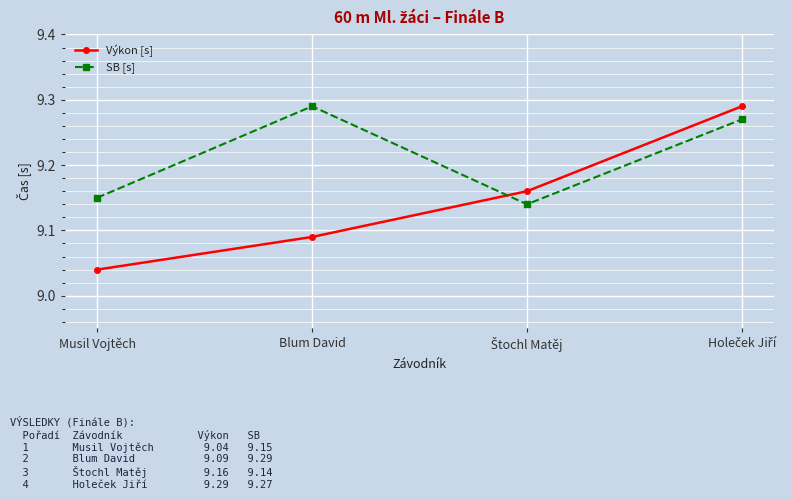

Which label corresponds to the smallest value in the chart?

Musil Vojtěch